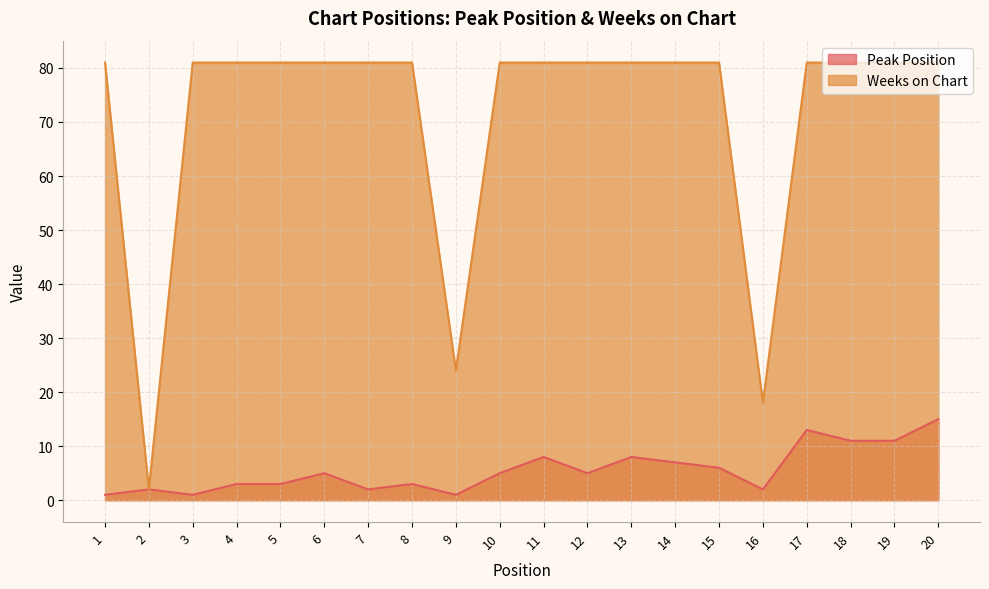

Reading right to left, what are all the values shown in this chart?

Peak Position: 20=15	19=11	18=11	17=13	16=2	15=6	14=7	13=8	12=5	11=8	10=5	9=1	8=3	7=2	6=5	5=3	4=3	3=1	2=2	1=1
Weeks on Chart: 20=81	19=81	18=81	17=81	16=18	15=81	14=81	13=81	12=81	11=81	10=81	9=24	8=81	7=81	6=81	5=81	4=81	3=81	2=2	1=81